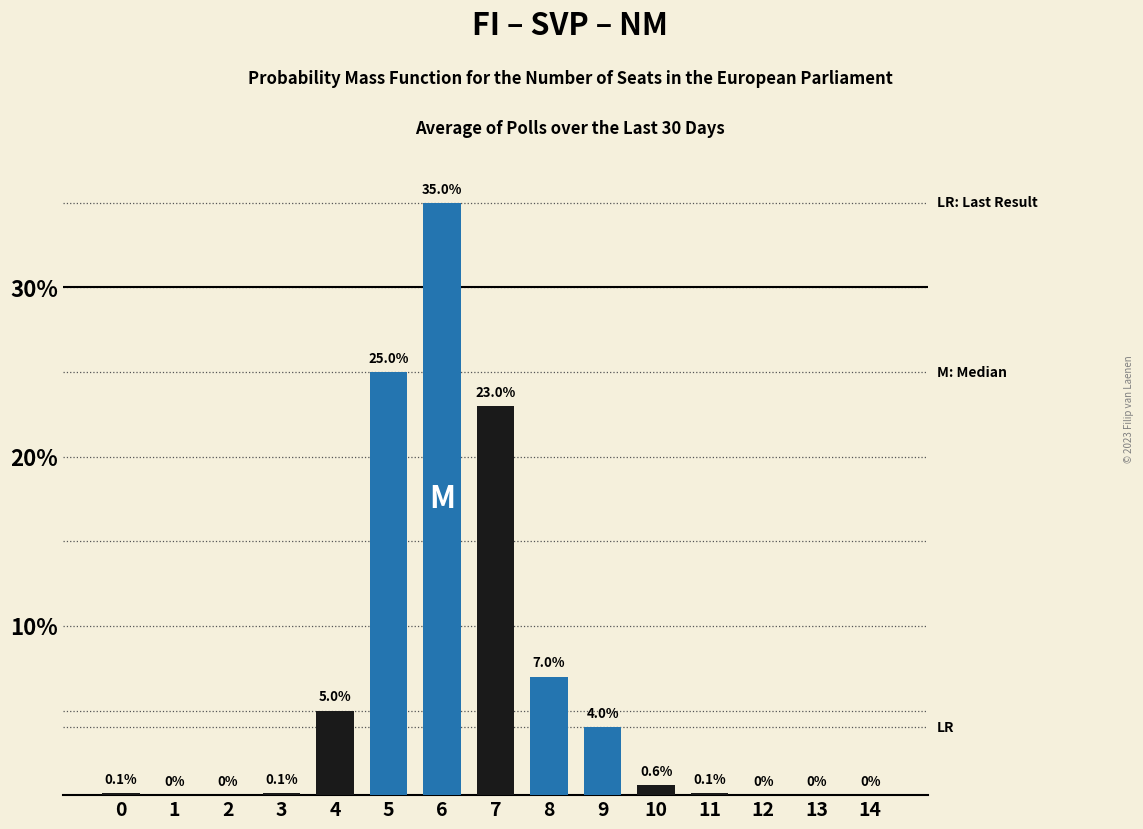

Reading left to right, what are all the values shown in this chart?

0=0.1	1=0.0	2=0.0	3=0.1	4=5.0	5=25.0	6=35.0	7=23.0	8=7.0	9=4.0	10=0.6	11=0.1	12=0.0	13=0.0	14=0.0